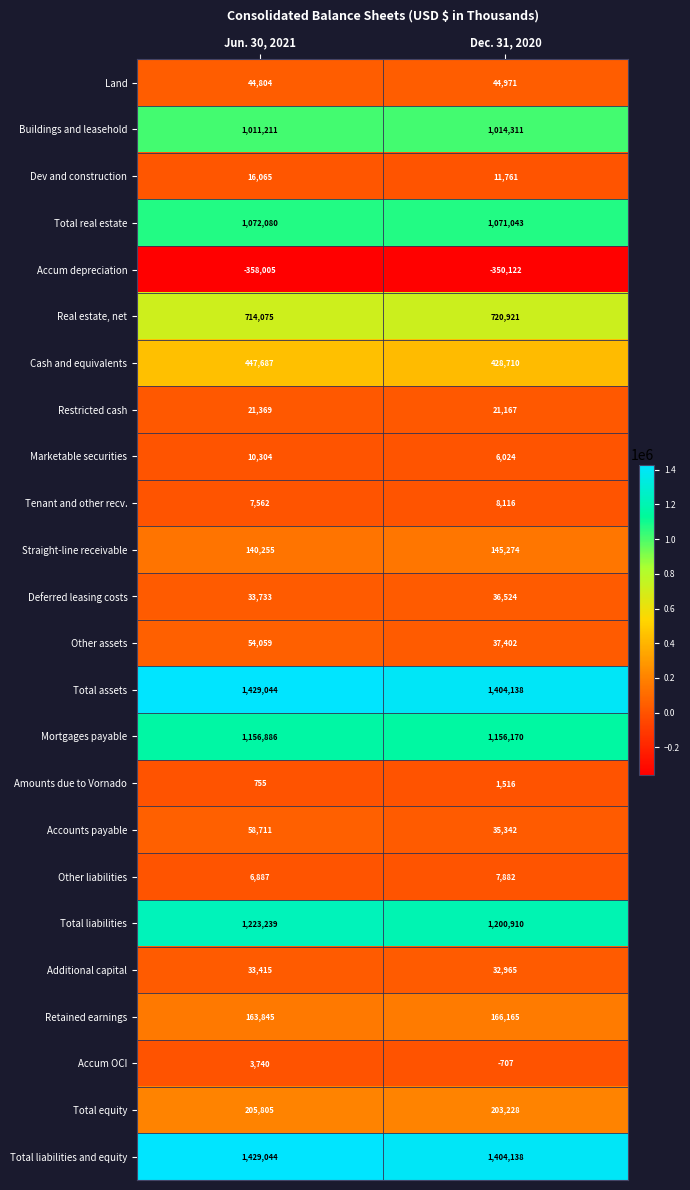

What is the difference between the maximum and minimum values in the Accounts payable series?

23369